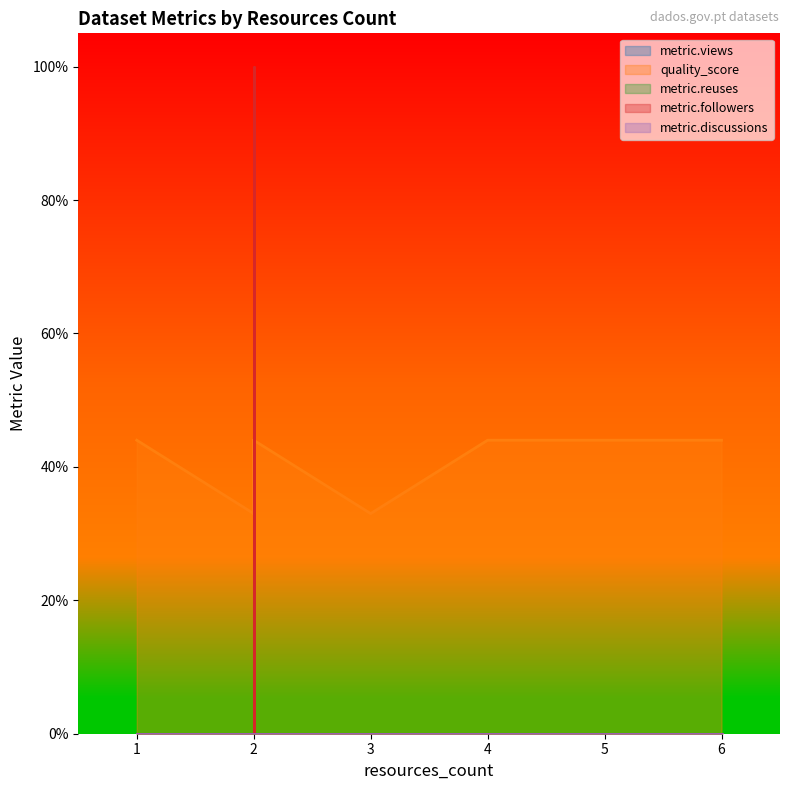

How many data points in metric.followers are above 0?

1